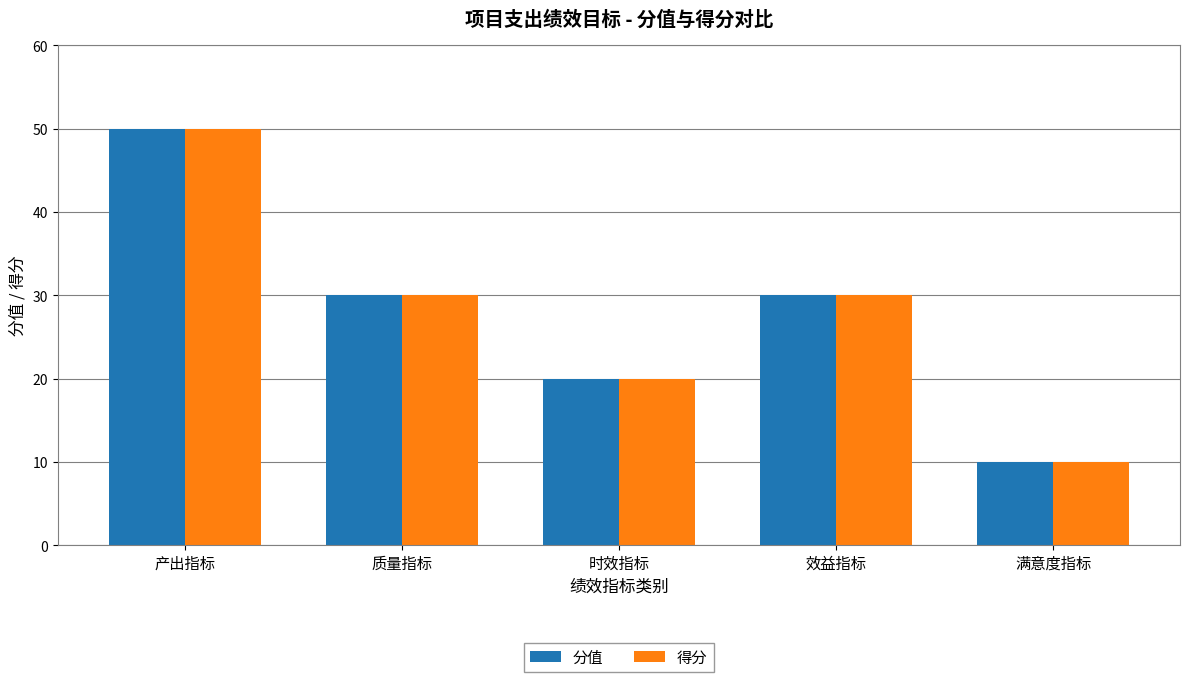

The value of 得分 at 满意度指标 is 16. True or false?

False